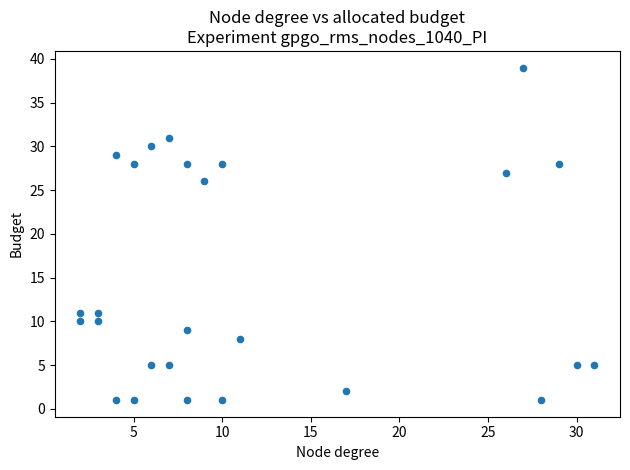

What Y value in the scatter plot is closest to 20?

26